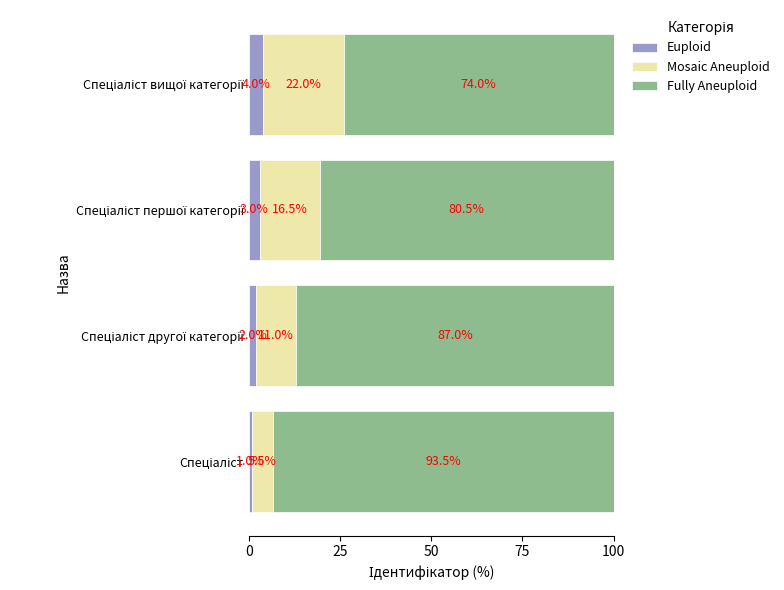

What is the highest value of the Еuploid series?

4.0